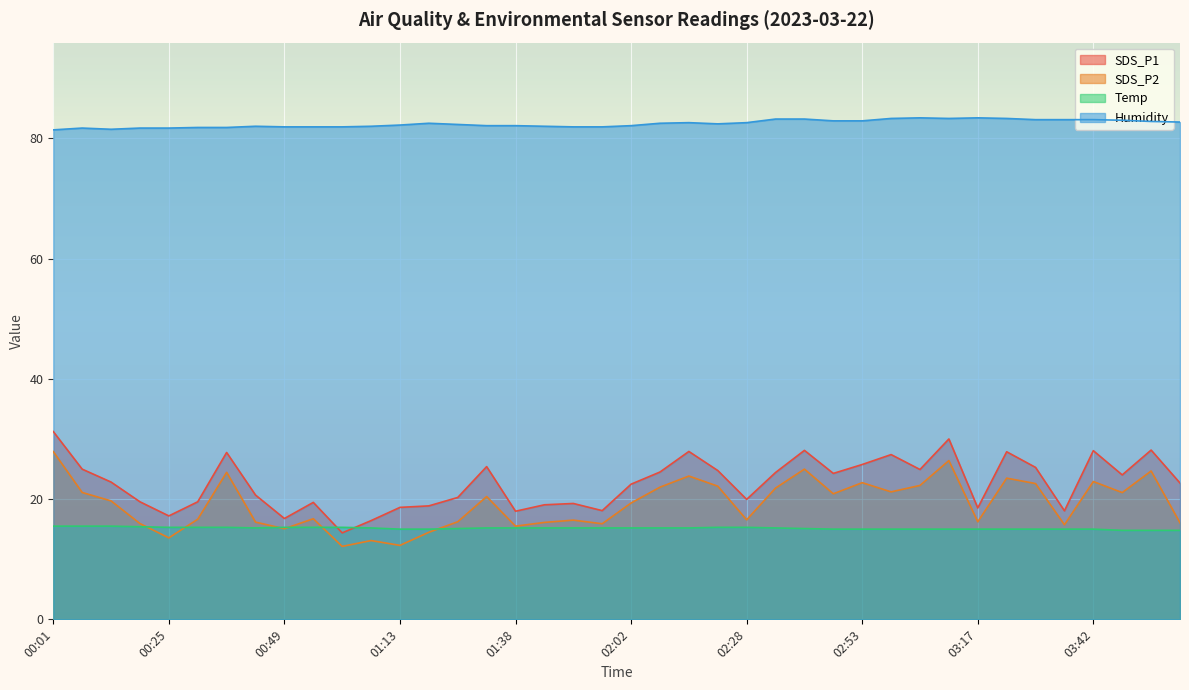

Reading left to right, extract all data points from this chart.

SDS_P1: 00:01=31.2	00:07=25.0	00:13=22.8	00:19=19.6	00:25=17.2	00:31=19.6	00:37=27.8	00:43=20.7	00:49=16.8	00:55=19.4	01:01=14.4	01:07=16.4	01:13=18.6	01:19=18.9	01:26=20.3	01:32=25.4	01:38=18.0	01:44=19.1	01:50=19.3	01:56=18.1	02:02=22.5	02:08=24.5	02:15=27.9	02:21=24.8	02:28=19.9	02:34=24.4	02:40=28.1	02:47=24.3	02:53=25.8	02:59=27.4	03:05=24.9	03:11=30.0	03:17=18.5	03:23=27.9	03:30=25.3	03:36=18.1	03:42=28.1	03:48=24.0	03:54=28.1	04:00=22.7
SDS_P2: 00:01=27.9	00:07=21.1	00:13=19.7	00:19=15.9	00:25=13.6	00:31=16.6	00:37=24.4	00:43=16.2	00:49=15.1	00:55=16.7	01:01=12.1	01:07=13.1	01:13=12.3	01:19=14.5	01:26=16.2	01:32=20.4	01:38=15.5	01:44=16.1	01:50=16.5	01:56=15.9	02:02=19.4	02:08=22.0	02:15=23.8	02:21=22.1	02:28=16.6	02:34=21.8	02:40=25.0	02:47=20.9	02:53=22.7	02:59=21.2	03:05=22.3	03:11=26.4	03:17=16.2	03:23=23.5	03:30=22.6	03:36=15.7	03:42=22.9	03:48=21.1	03:54=24.7	04:00=16.1
Temp: 00:01=15.5	00:07=15.5	00:13=15.5	00:19=15.4	00:25=15.3	00:31=15.3	00:37=15.3	00:43=15.2	00:49=15.3	00:55=15.3	01:01=15.3	01:07=15.2	01:13=15.0	01:19=15.0	01:26=15.1	01:32=15.2	01:38=15.2	01:44=15.2	01:50=15.2	01:56=15.2	02:02=15.2	02:08=15.2	02:15=15.2	02:21=15.3	02:28=15.3	02:34=15.2	02:40=15.1	02:47=15.0	02:53=15.0	02:59=15.0	03:05=15.0	03:11=15.0	03:17=15.0	03:23=15.0	03:30=15.0	03:36=15.0	03:42=15.0	03:48=14.8	03:54=14.8	04:00=14.8
Humidity: 00:01=81.4	00:07=81.7	00:13=81.5	00:19=81.7	00:25=81.7	00:31=81.8	00:37=81.8	00:43=82.0	00:49=81.9	00:55=81.9	01:01=81.9	01:07=82.0	01:13=82.2	01:19=82.5	01:26=82.3	01:32=82.1	01:38=82.1	01:44=82.0	01:50=81.9	01:56=81.9	02:02=82.1	02:08=82.5	02:15=82.6	02:21=82.4	02:28=82.6	02:34=83.2	02:40=83.2	02:47=82.9	02:53=82.9	02:59=83.3	03:05=83.4	03:11=83.3	03:17=83.4	03:23=83.3	03:30=83.1	03:36=83.1	03:42=83.1	03:48=83.0	03:54=82.8	04:00=82.7